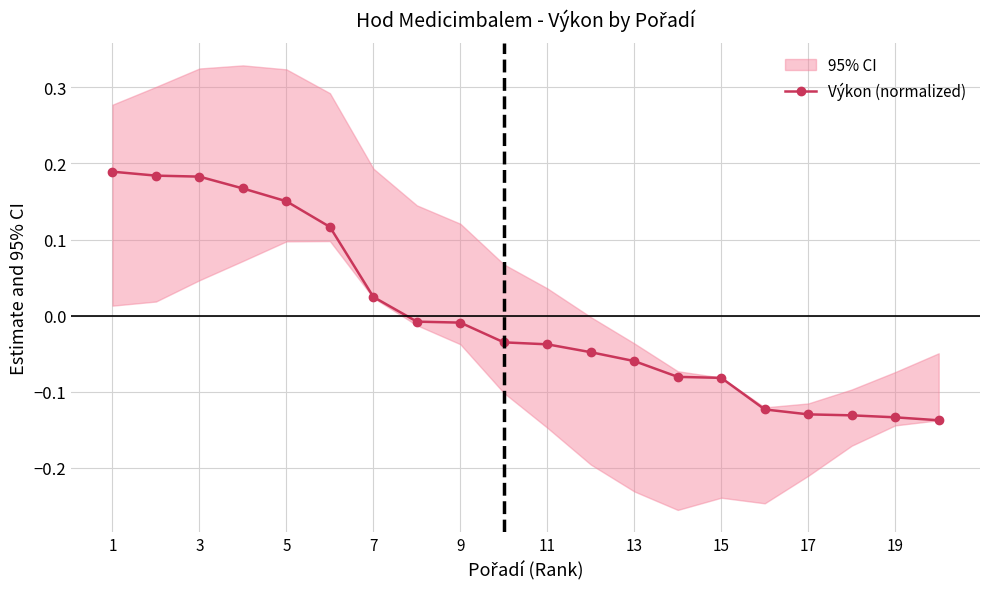

Read the value at 16.

-0.1